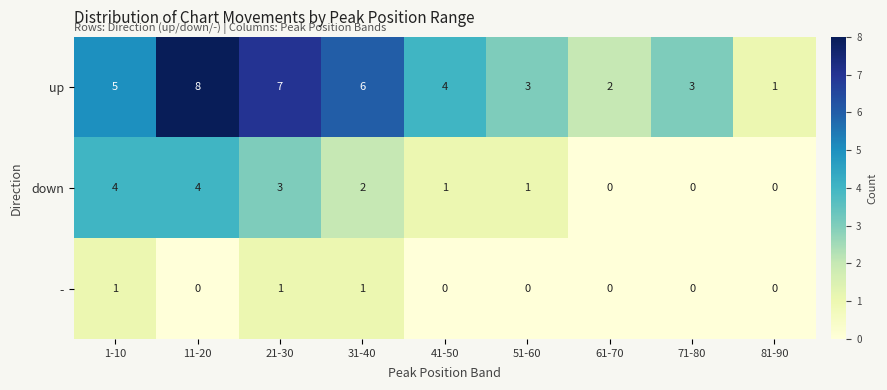

How many series are shown in this chart?

3